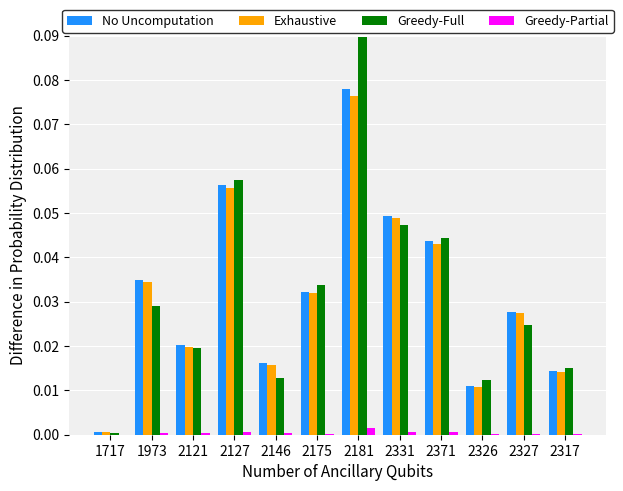

What is the total value across all series at 2127?

0.2